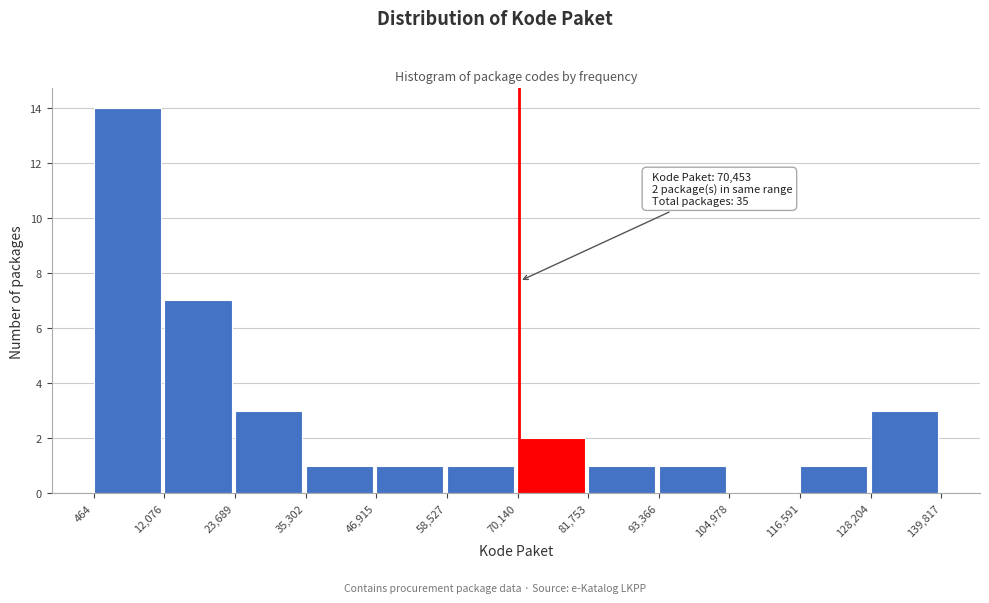

Over which range of the x-axis is the bar tallest?

464 to 12,076